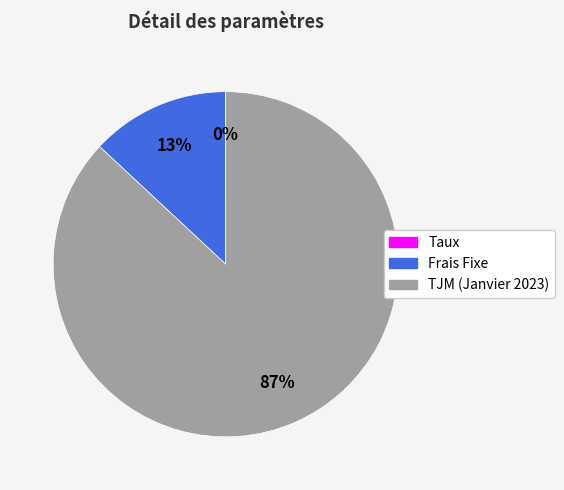

To the nearest percent, what portion does TJM (Janvier 2023) represent?

87%